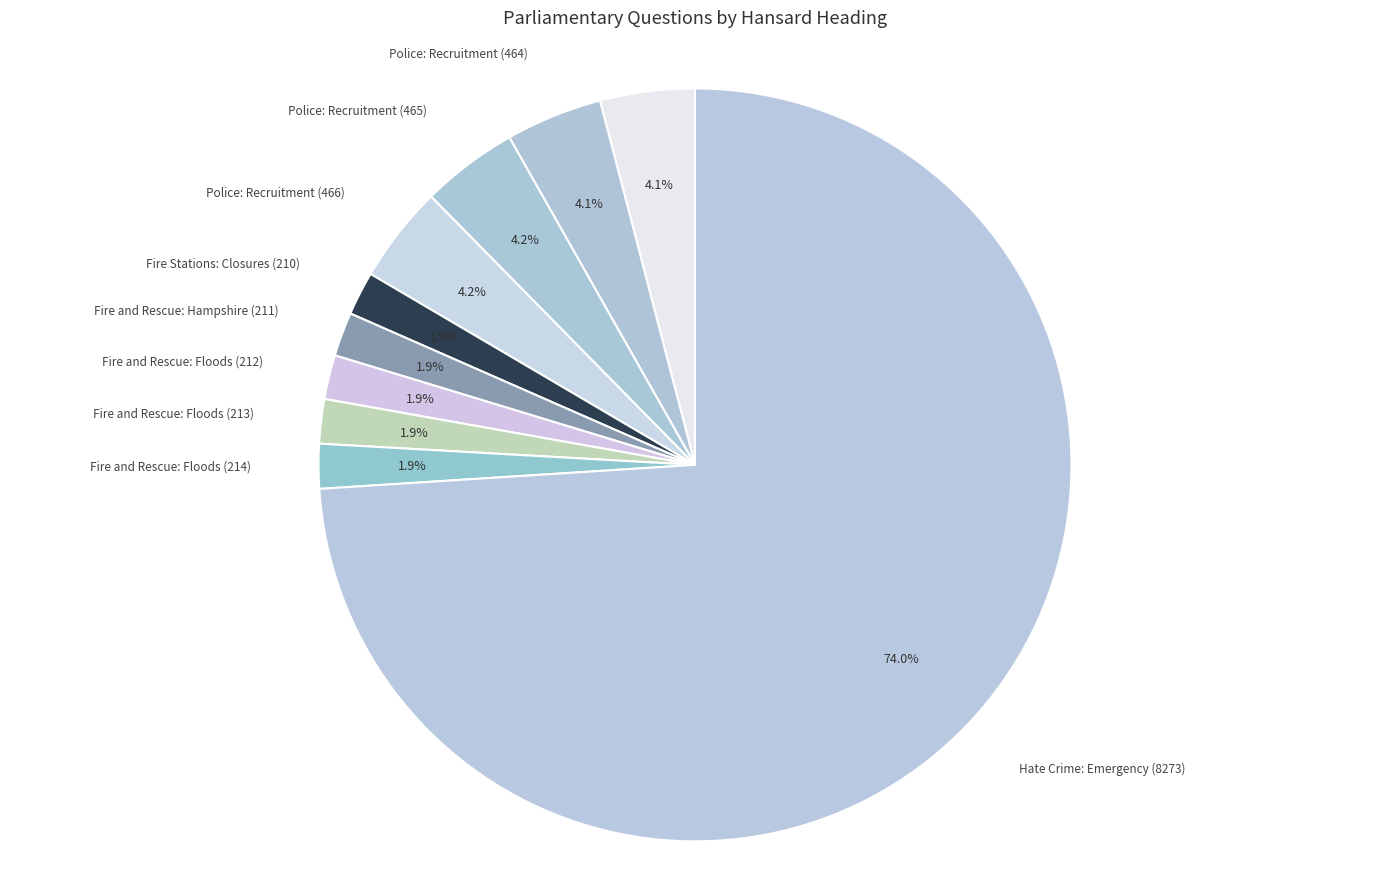

To the nearest percent, what is the difference between the Fire and Rescue: Hampshire (211) and Police: Recruitment (466) slice percentages?

2%